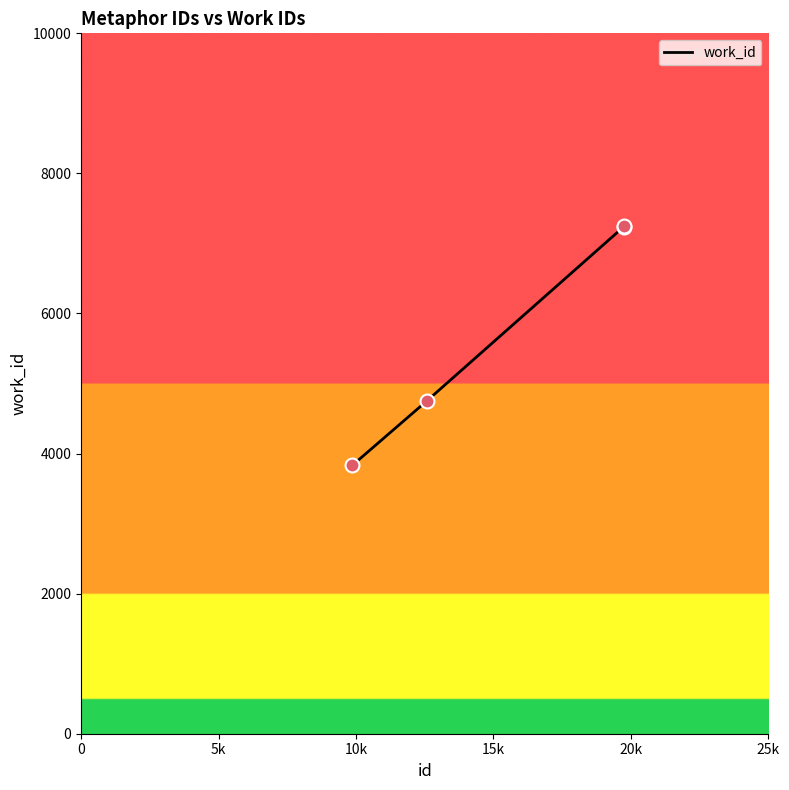

What is the sum of all values?

23067